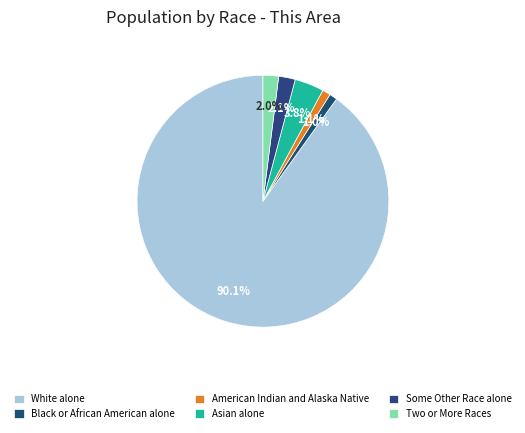

The Asian alone slice represents 4% of the pie. True or false?

True